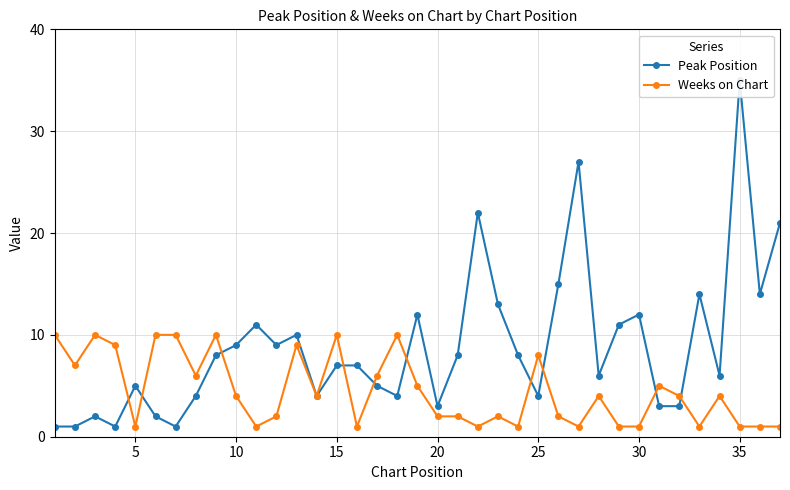

How many times do Weeks on Chart and Peak Position cross each other?

10